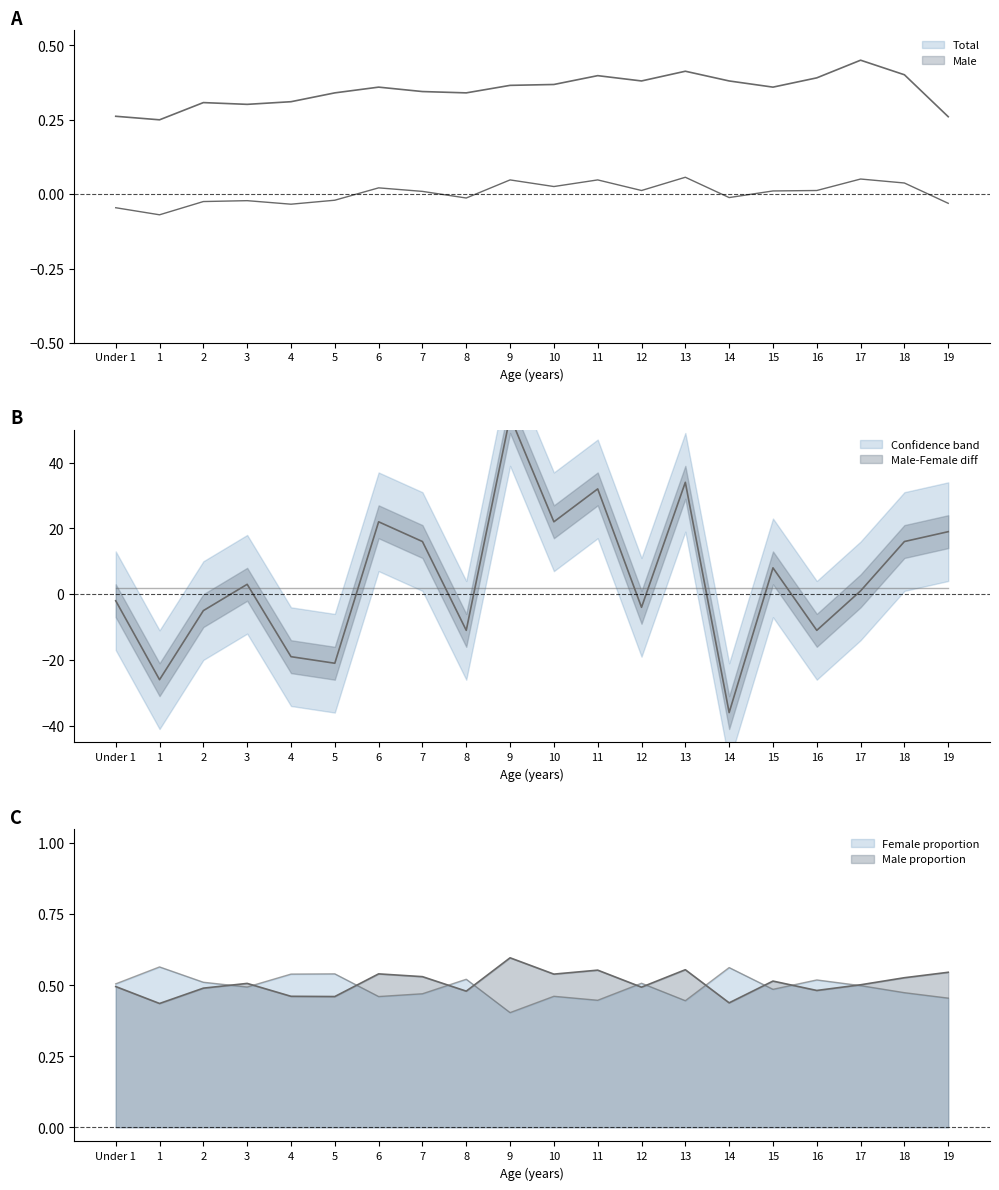

What is the sum of the Total values at 2 and 12?

0.7